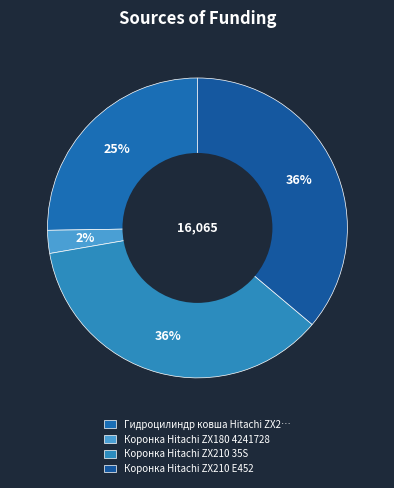

To the nearest percent, what is the difference between the largest and smallest slice percentages?

34%